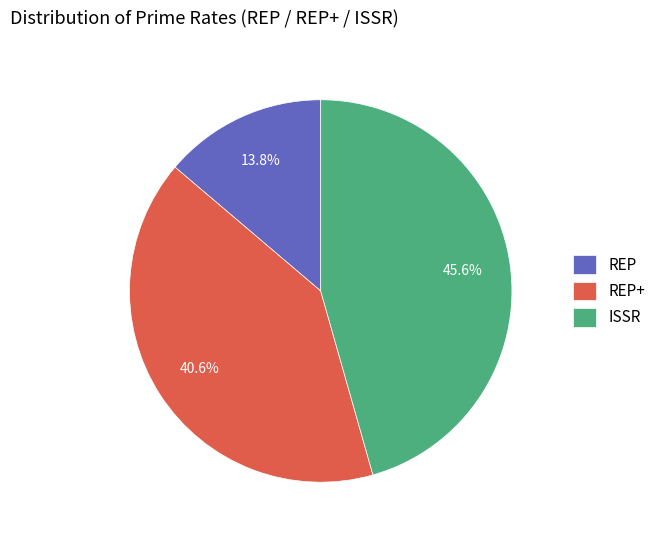

Is it true that REP is 14% of the pie?

True